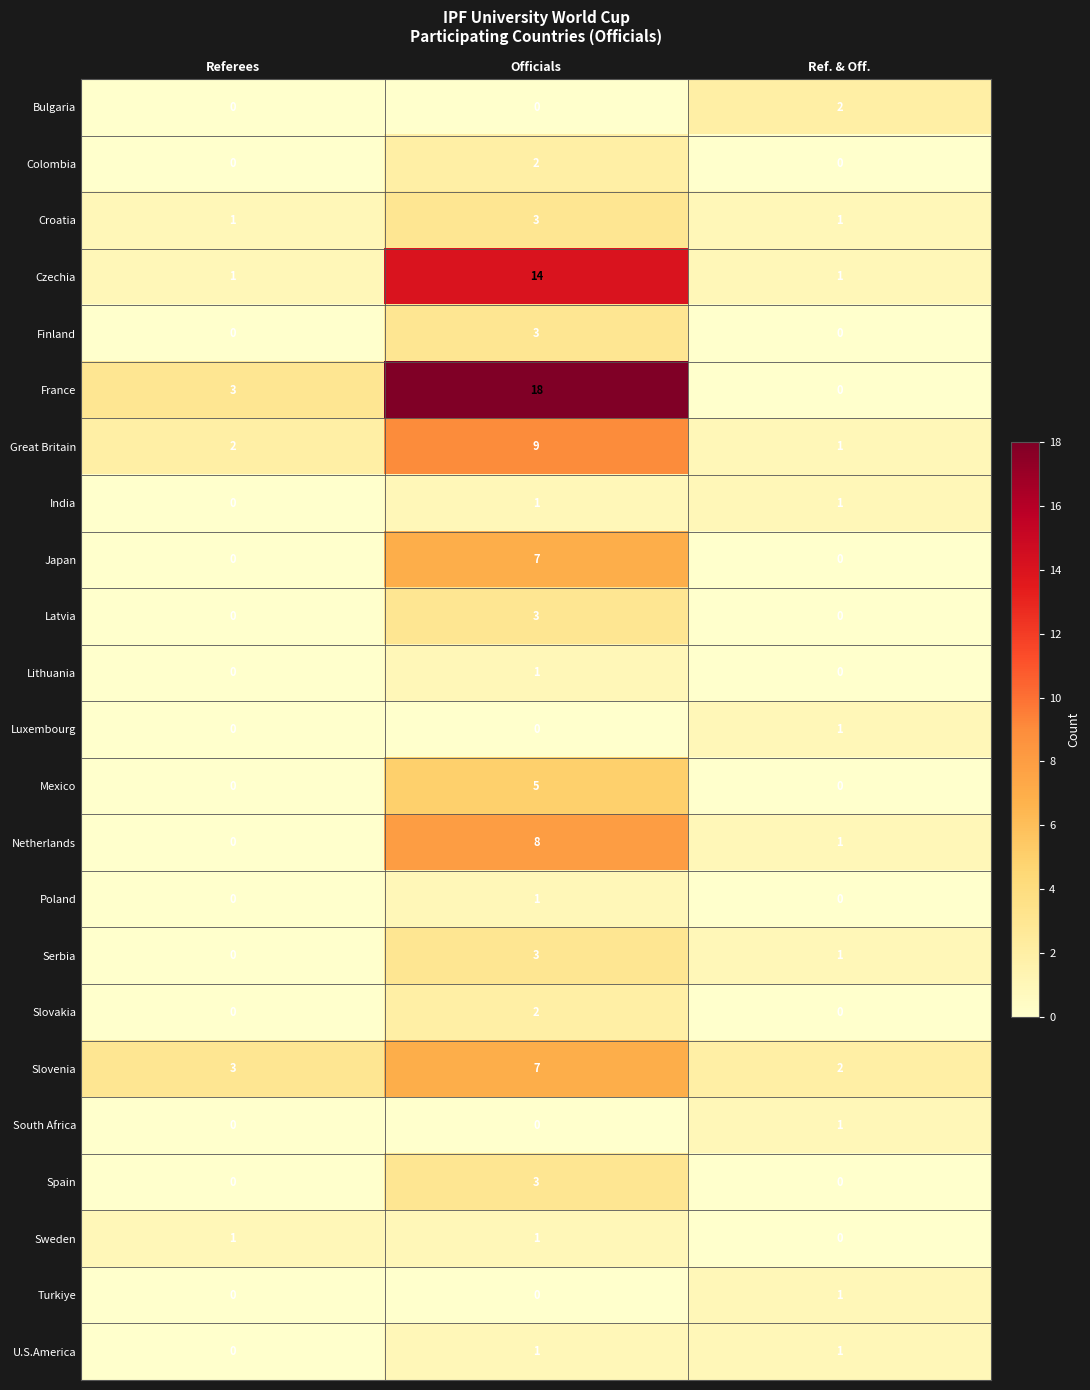

The value of South Africa at Ref. & Off. is 1. True or false?

True